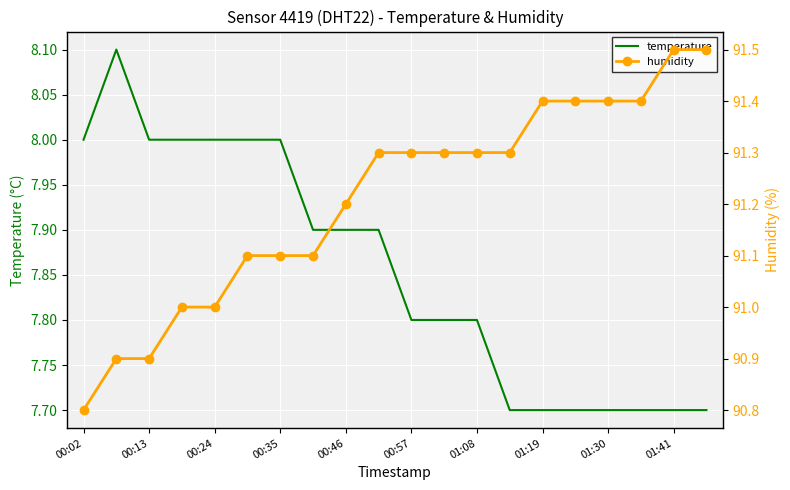

What is the minimum value for temperature?

7.7